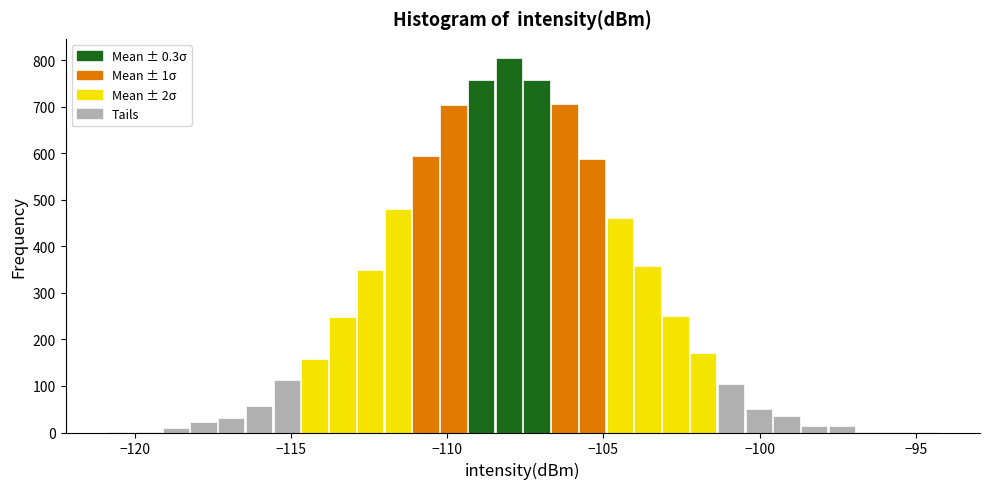

Around what value on the x-axis is the tallest bar? Give the approximate position of its centre, as read against the axis.

-108.0